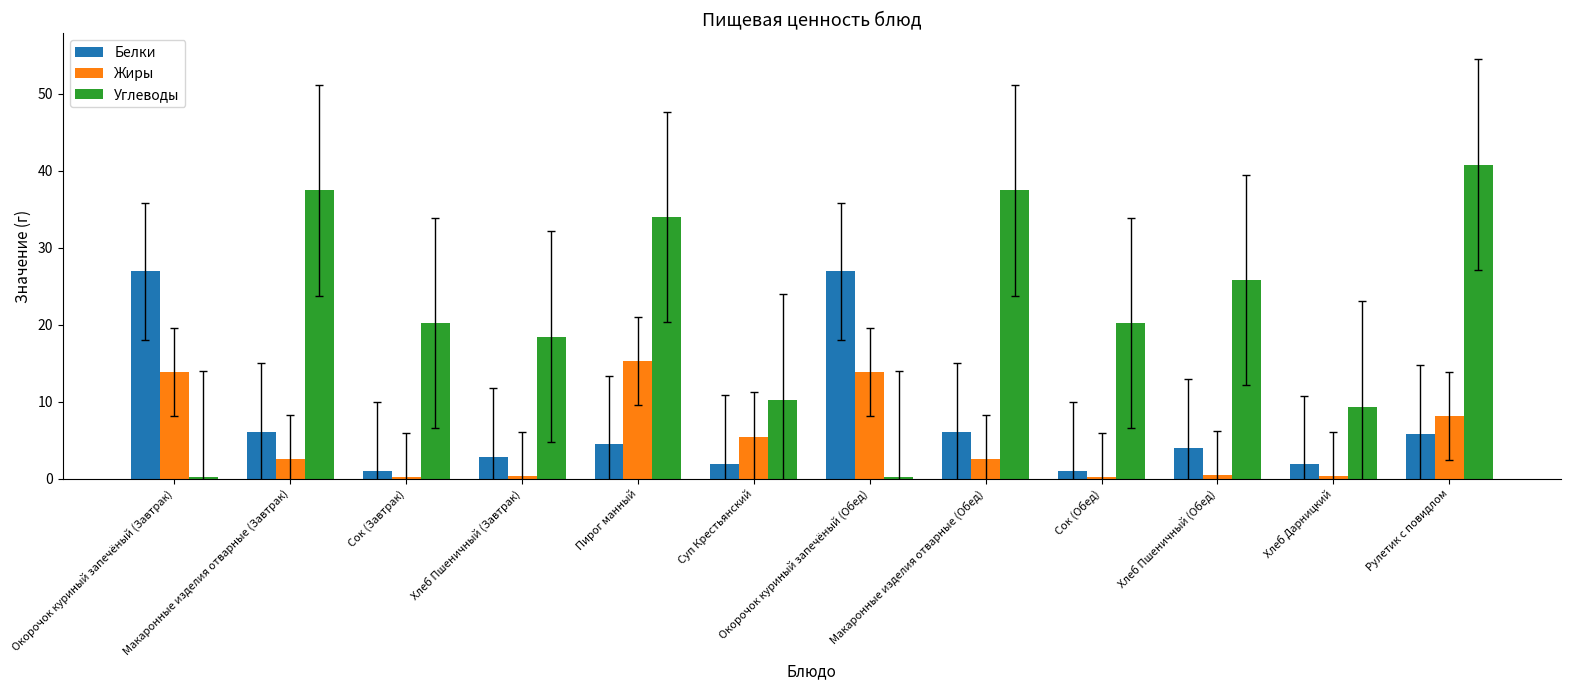

Which series has the largest total across all categories?

Углеводы